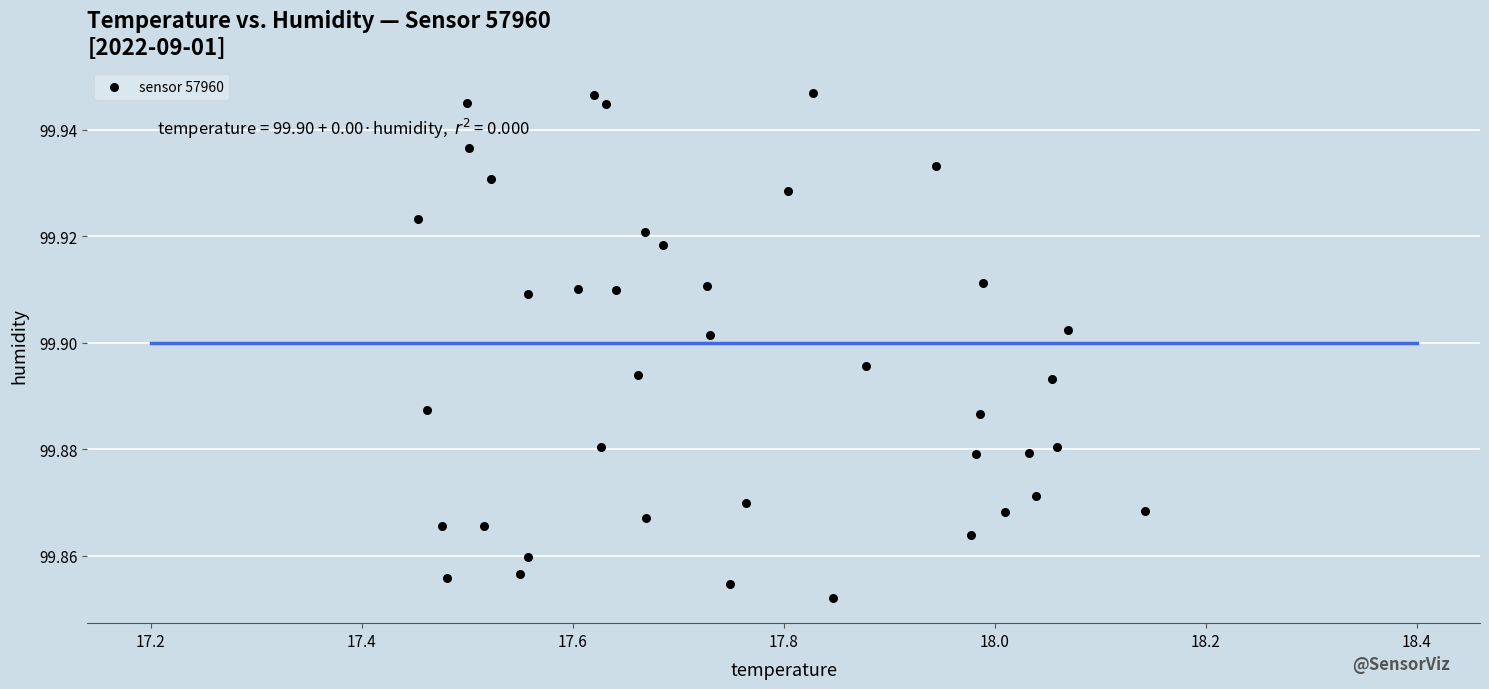

What is the range of X values (max minus min)?

0.7